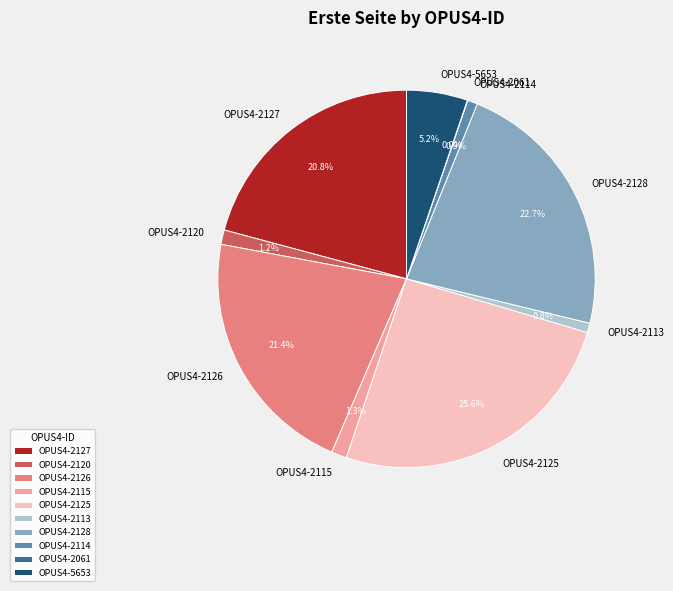

What is the largest slice in the pie chart?

OPUS4-2125